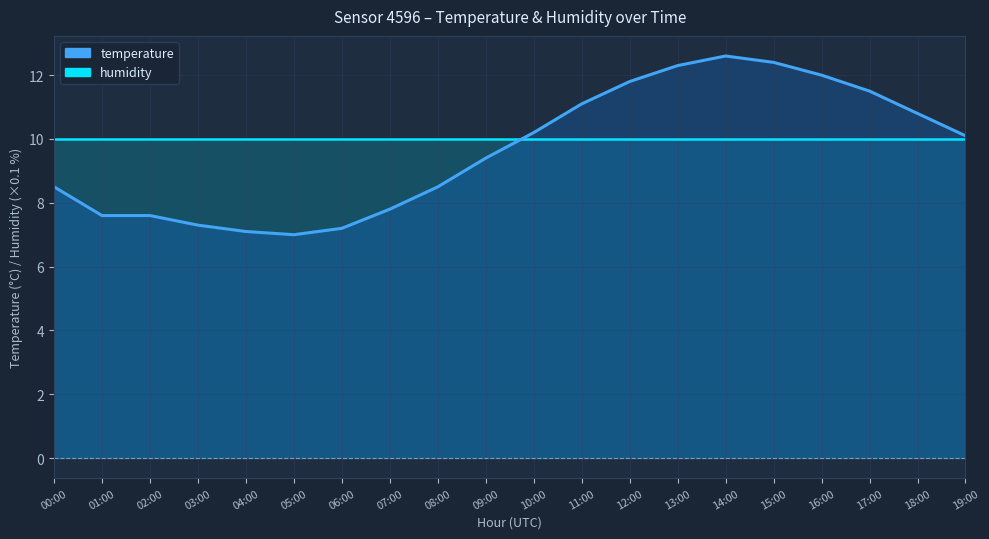

What is the label of the 13th point from the left?

12:00